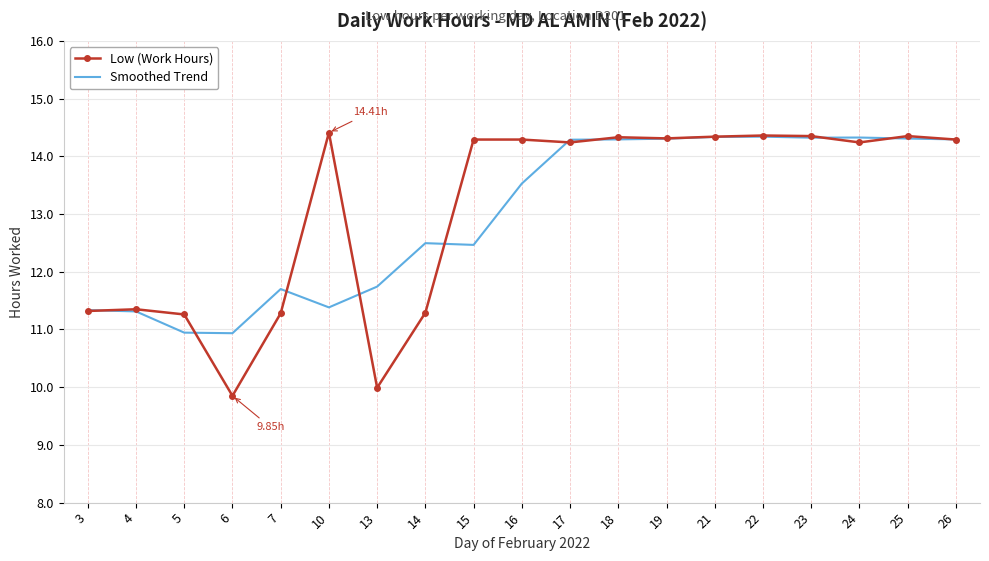

Rank the series at 6 from highest to lowest value.

Smoothed Trend, Low (Work Hours)